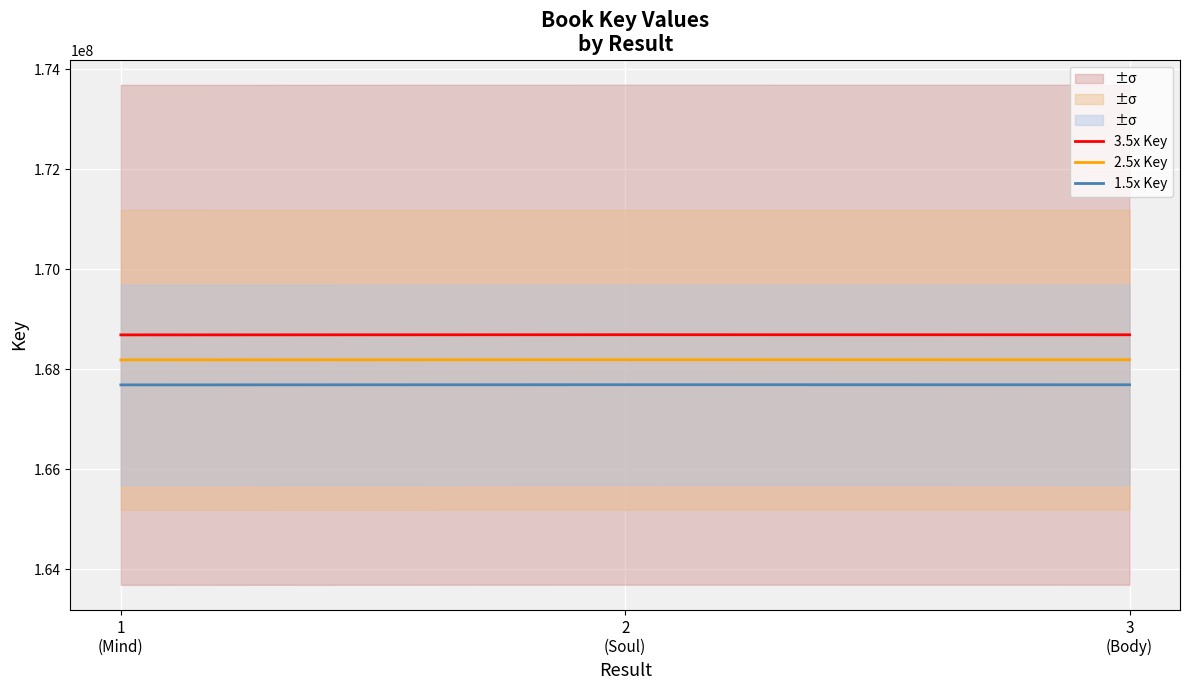

Rank the series at 3
(Body) from lowest to highest value.

1.5x Key, 2.5x Key, 3.5x Key